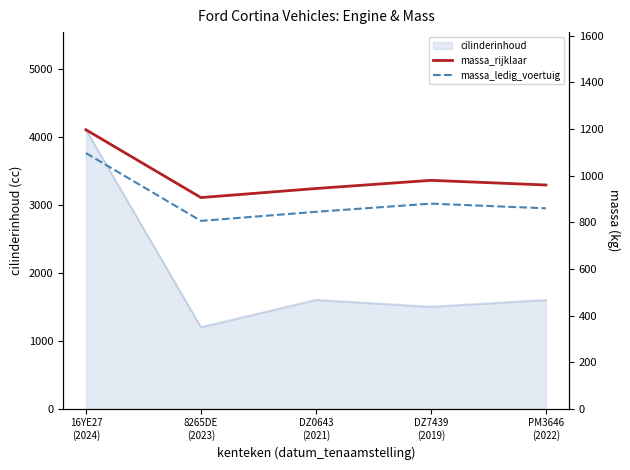

Where does the massa_rijklaar series first go above 960?

16YE27
(2024)